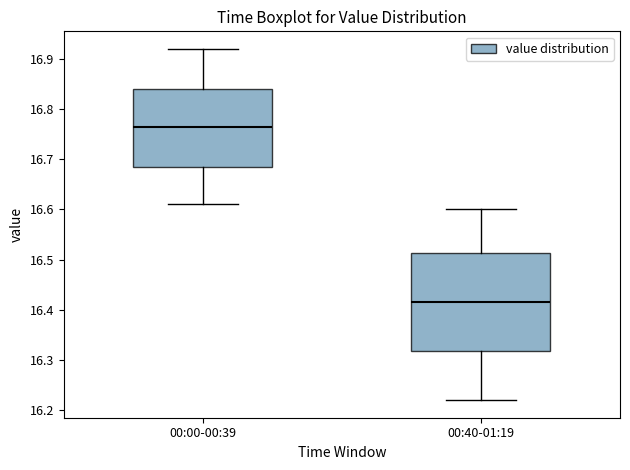

Which box's median line is the lowest?

00:40-01:19